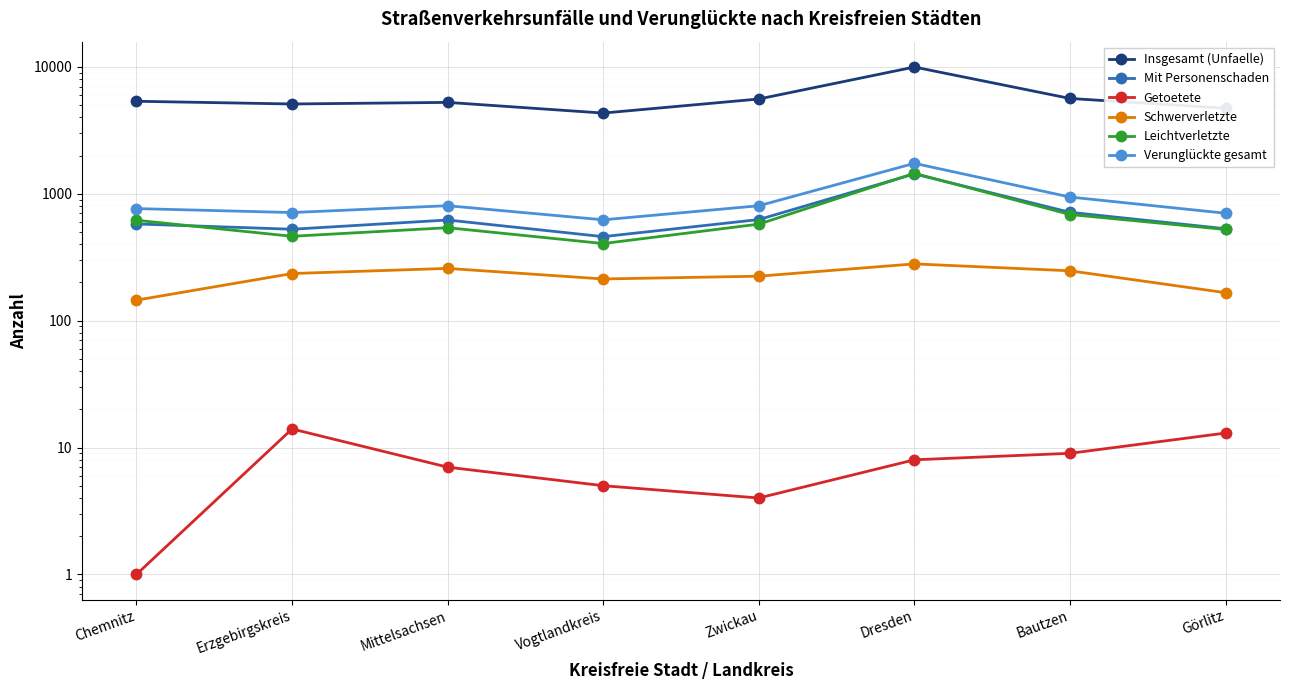

What is the difference between the Getoetete values at Mittelsachsen and Dresden?

1